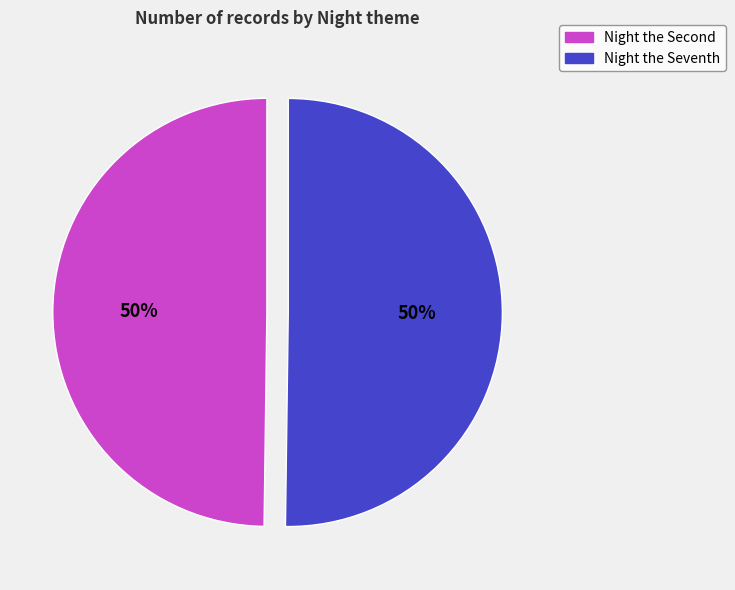

Is it true that Night the Seventh is 50% of the pie?

True